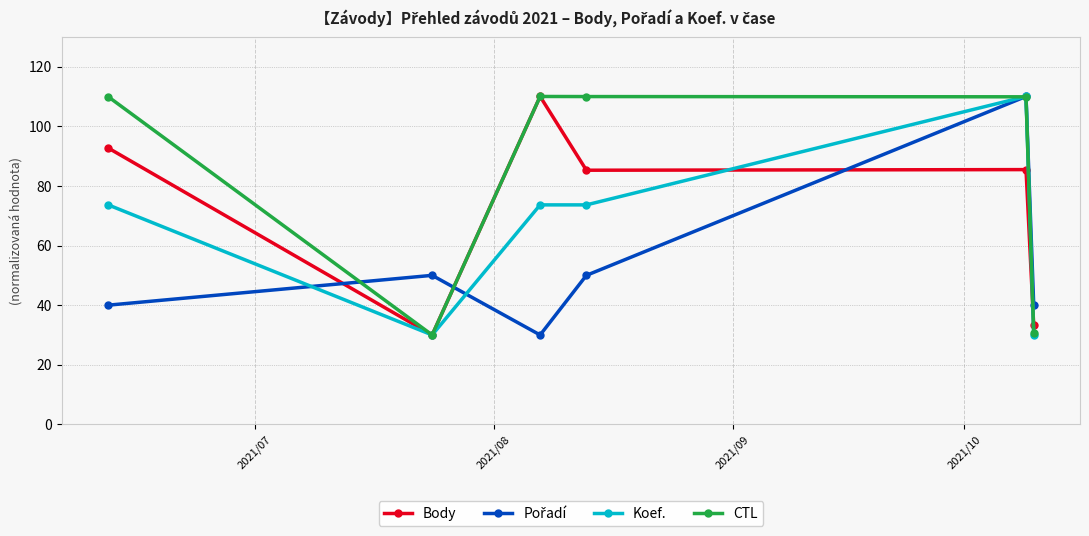

What is the greatest value displayed?

110.0